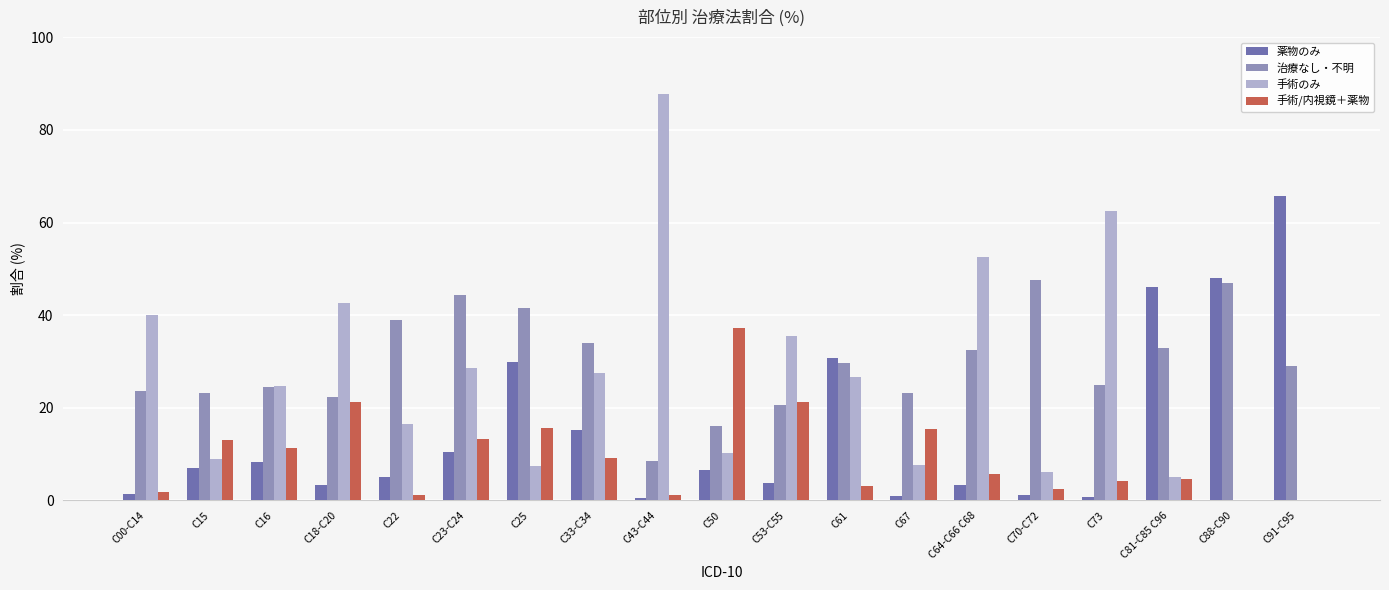

Where is 手術のみ nearest to the value 43?

C18-C20